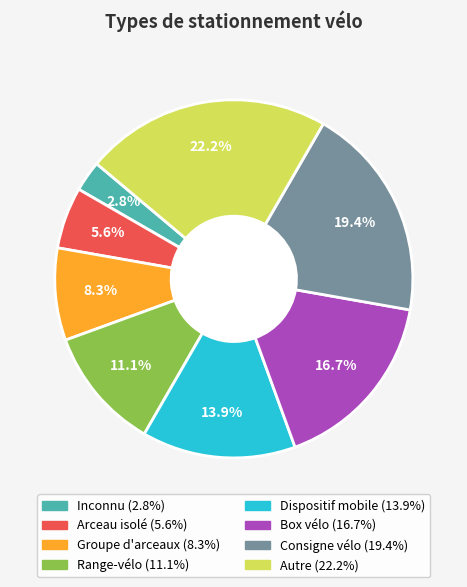

To the nearest percent, what portion does Range-vélo represent?

11%